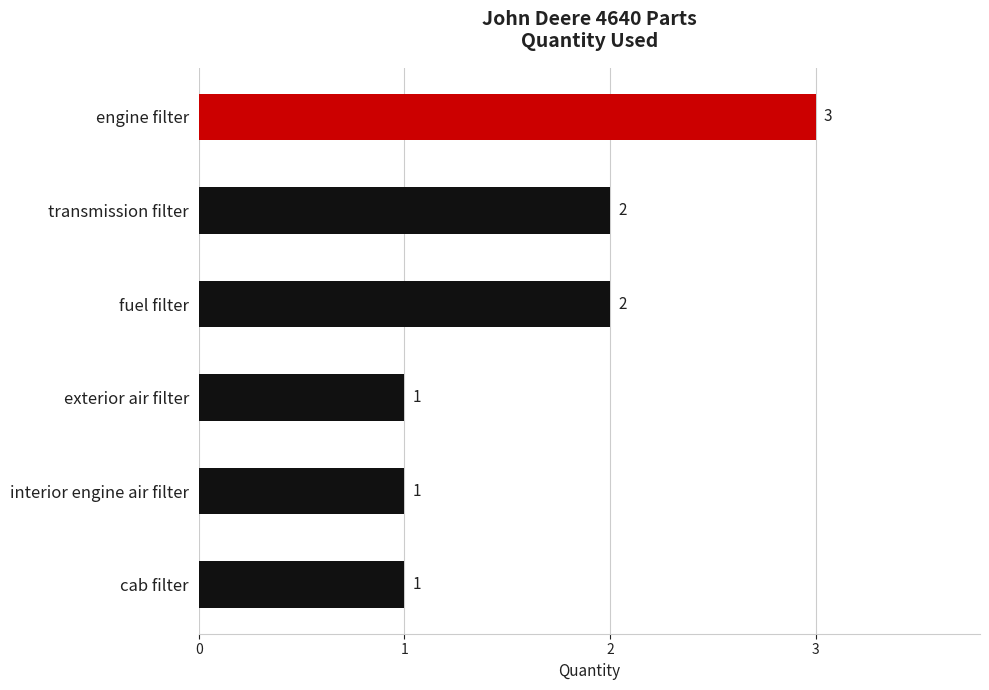

Between cab filter and fuel filter, which is larger?

fuel filter